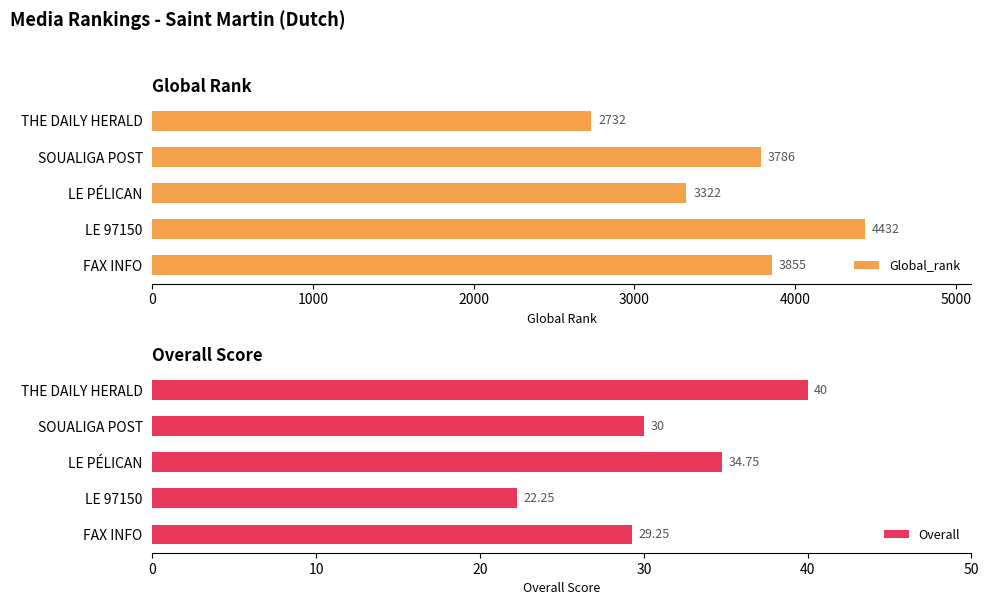

What is the maximum value for Overall?

40.0